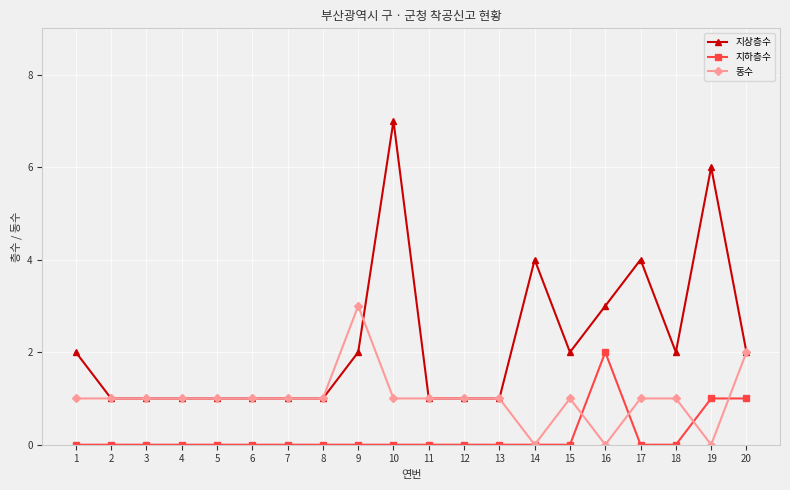

Reading right to left, list all the values displayed in this chart.

지상층수: 2	6	2	4	3	2	4	1	1	1	7	2	1	1	1	1	1	1	1	2
지하층수: 1	1	0	0	2	0	0	0	0	0	0	0	0	0	0	0	0	0	0	0
동수: 2	0	1	1	0	1	0	1	1	1	1	3	1	1	1	1	1	1	1	1